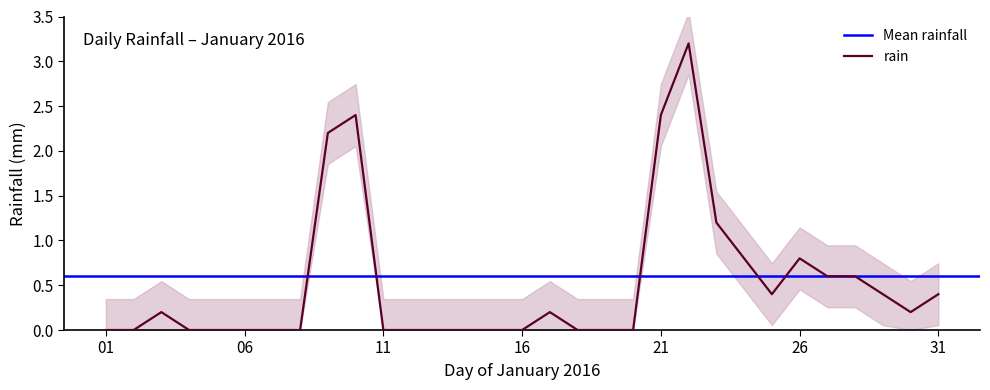

The value of rain at 06 is 0.0. True or false?

True